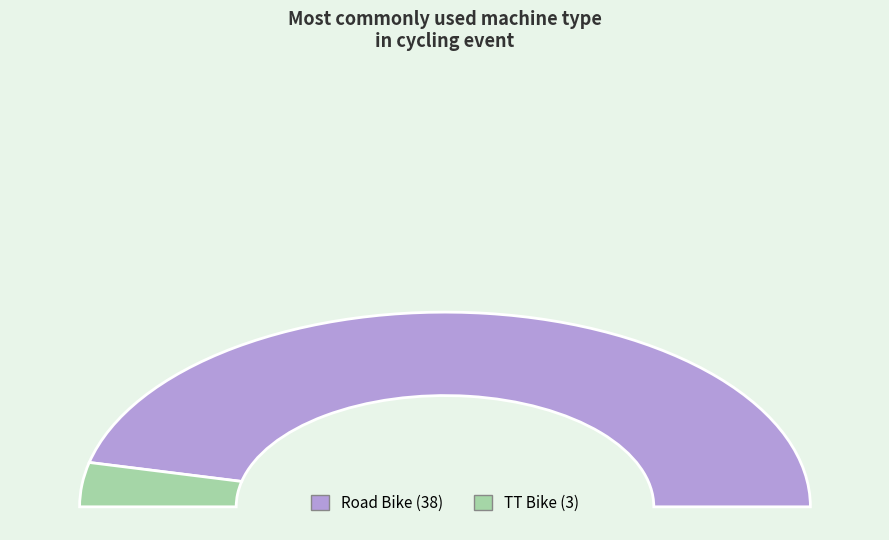

Count the number of slices in the pie.

2